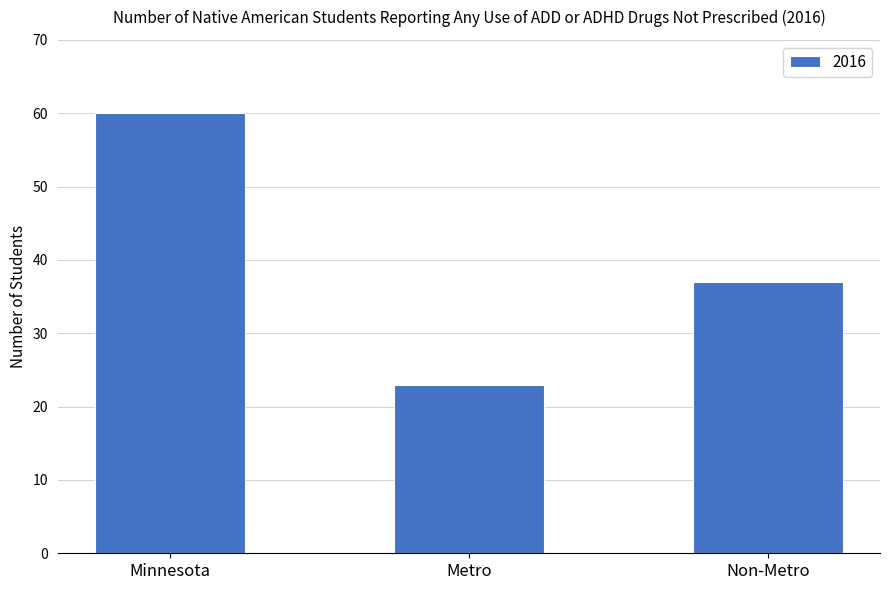

The chart shows a value of 60 at Minnesota. True or false?

True